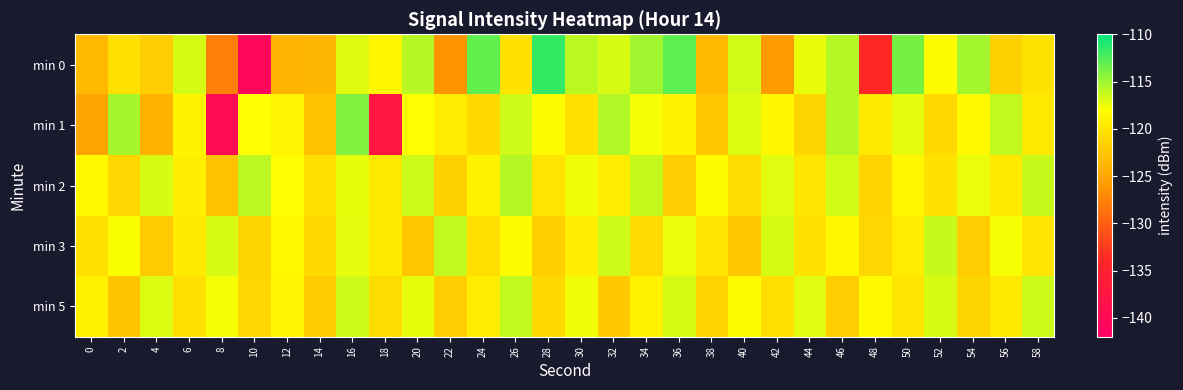

Reading left to right, what are all the values shown in this chart?

min 0: 0=-123.4	2=-120.4	4=-121.8	6=-116.7	8=-127.7	10=-140.7	12=-123.8	14=-123.7	16=-117.0	18=-118.7	20=-115.8	22=-126.3	24=-113.1	26=-120.2	28=-111.7	30=-115.9	32=-116.8	34=-115.1	36=-112.9	38=-123.3	40=-116.6	42=-125.9	44=-117.3	46=-115.7	48=-133.8	50=-113.7	52=-118.3	54=-115.1	56=-121.6	58=-120.2
min 1: 0=-125.1	2=-115.2	4=-123.9	6=-118.8	8=-139.7	10=-118.1	12=-118.8	14=-122.7	16=-114.2	18=-137.4	20=-118.0	22=-119.5	24=-121.0	26=-116.5	28=-118.2	30=-120.3	32=-115.6	34=-117.8	36=-119.1	38=-122.4	40=-116.9	42=-118.7	44=-121.3	46=-115.8	48=-119.6	50=-117.2	52=-120.9	54=-118.4	56=-116.1	58=-119.8
min 2: 0=-118.5	2=-121.2	4=-116.8	6=-119.3	8=-122.7	10=-115.9	12=-118.1	14=-120.5	16=-117.3	18=-119.8	20=-116.4	22=-121.6	24=-118.9	26=-115.7	28=-120.1	30=-117.6	32=-119.4	34=-116.2	36=-121.8	38=-118.3	40=-120.7	42=-117.1	44=-119.9	46=-116.6	48=-121.4	50=-118.6	52=-120.2	54=-117.4	56=-119.7	58=-116.3
min 3: 0=-120.4	2=-117.9	4=-122.1	6=-119.6	8=-116.8	10=-121.3	12=-118.5	14=-120.9	16=-117.2	18=-119.7	20=-122.5	22=-116.1	24=-120.6	26=-118.2	28=-121.7	30=-119.3	32=-116.5	34=-120.8	36=-117.4	38=-119.9	40=-122.3	42=-116.7	44=-120.2	46=-118.6	48=-121.1	50=-119.5	52=-116.3	54=-121.9	56=-117.8	58=-120.0
min 5: 0=-119.1	2=-122.6	4=-116.9	6=-120.4	8=-117.7	10=-121.2	12=-118.8	14=-122.0	16=-116.5	18=-120.7	20=-117.3	22=-121.8	24=-119.4	26=-116.1	28=-120.9	30=-117.6	32=-122.3	34=-119.0	36=-116.7	38=-121.5	40=-118.2	42=-120.6	44=-117.1	46=-121.9	48=-118.5	50=-120.1	52=-116.8	54=-121.3	56=-119.7	58=-116.4